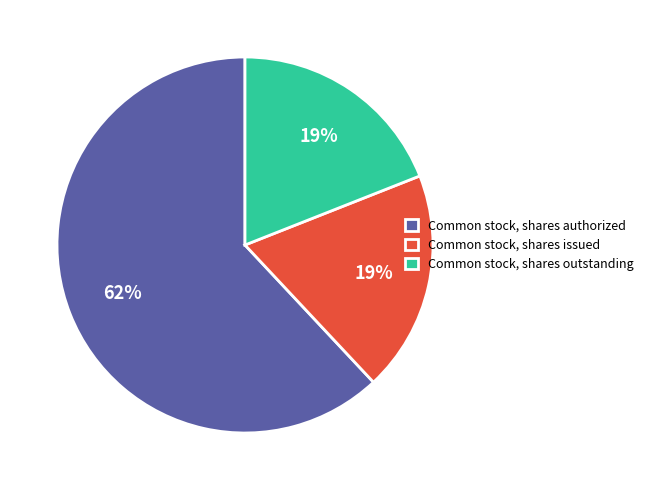

Between Common stock, shares authorized and Common stock, shares issued, which is larger?

Common stock, shares authorized